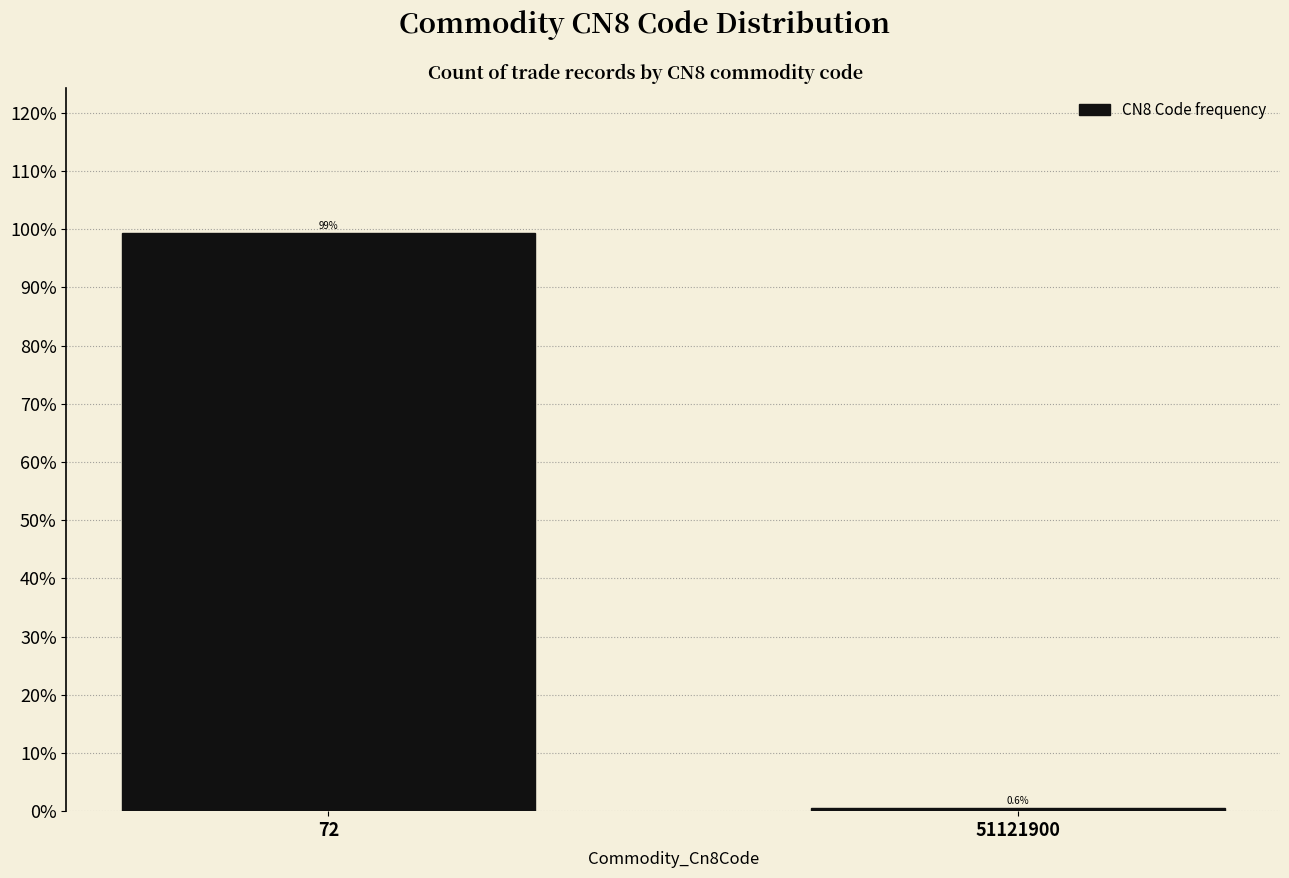

Reading right to left, extract all data points from this chart.

0.6	99.4